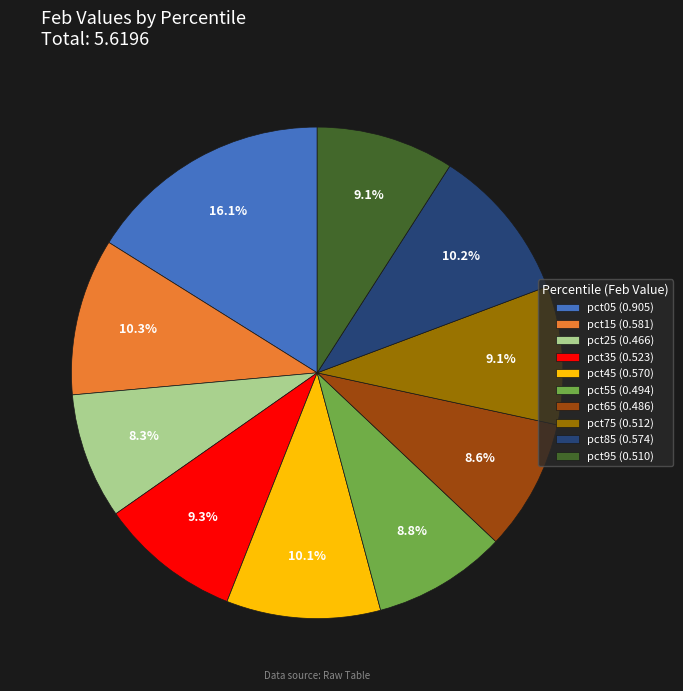

To the nearest percent, what is the difference between the pct85 and pct95 slice percentages?

1%